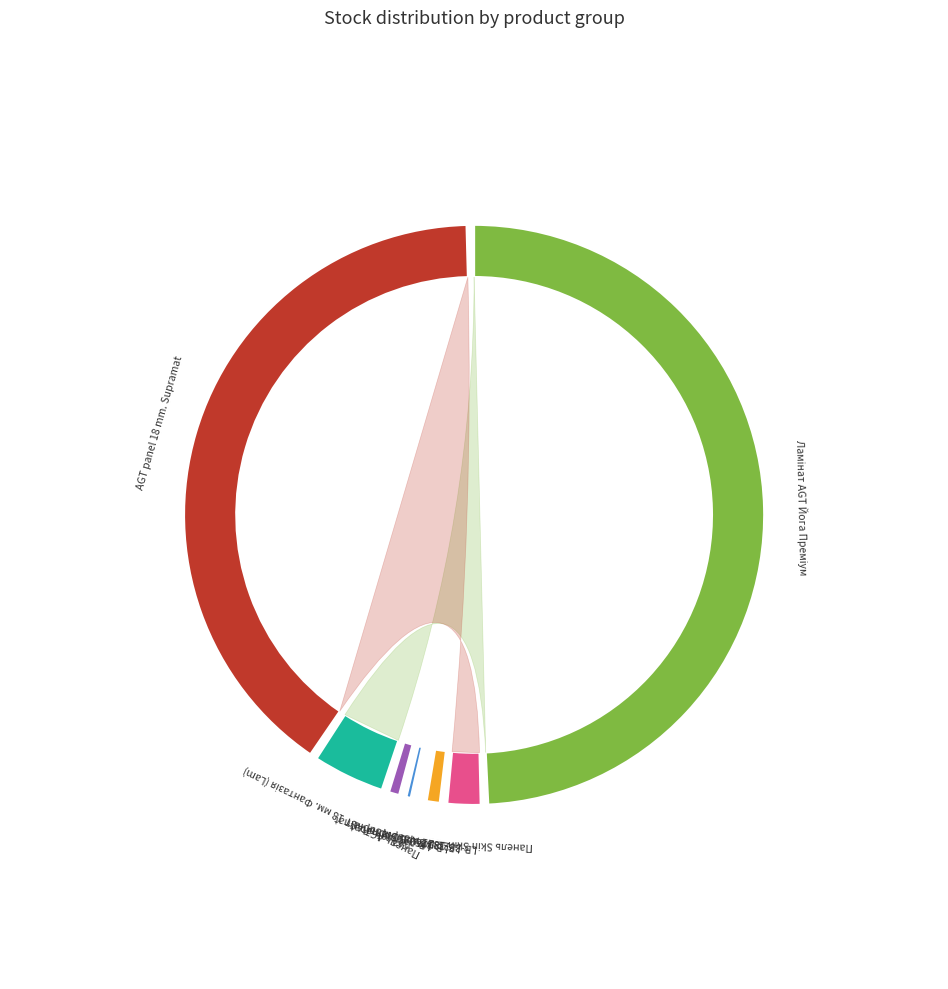

Do Laminate AGT Spark and Ламінат AGT Йога Преміум together represent more than half of the pie?

Yes